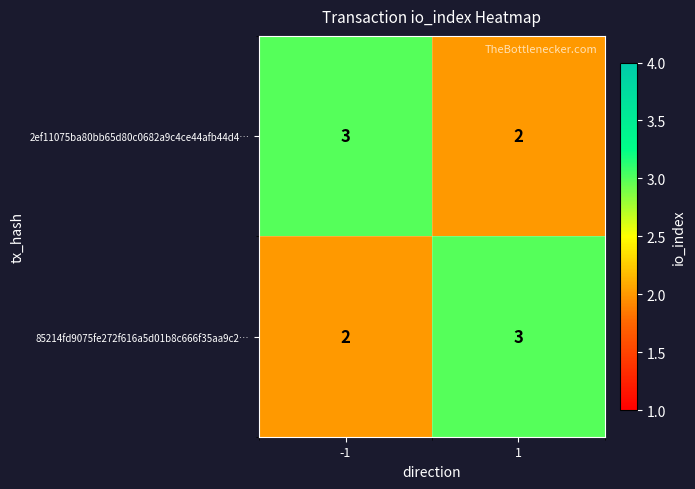

Rank the series at 1 from lowest to highest value.

2ef11075ba80bb65d80c0682a9c4ce44afb44d4…, 85214fd9075fe272f616a5d01b8c666f35aa9c2…